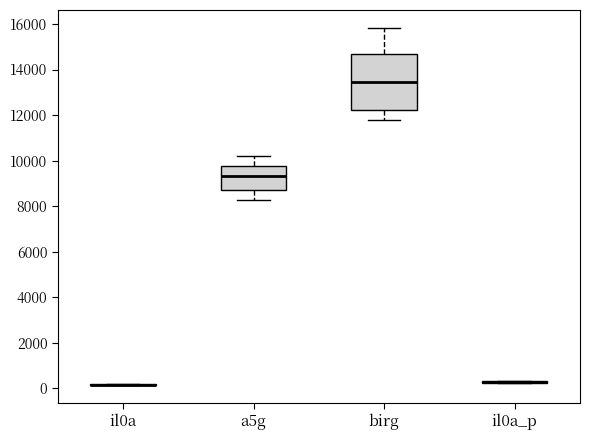

Comparing the boxes themselves (not the whiskers), which one is the tallest?

birg